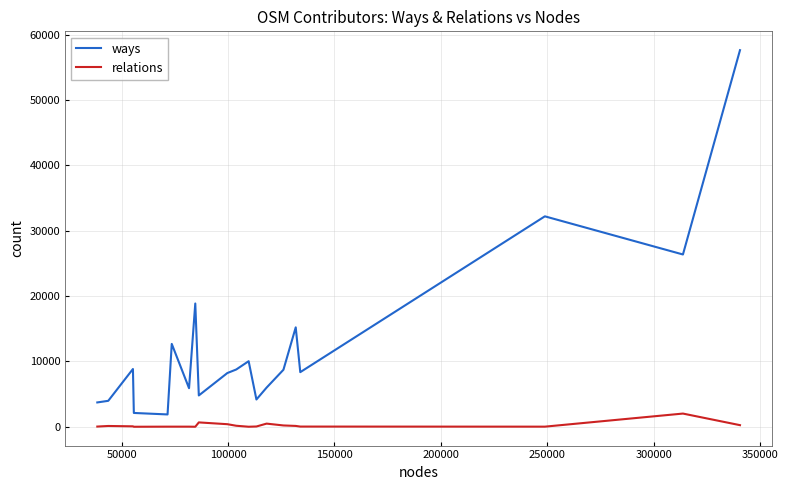

At how many categories does at least one series exceed 33482?

1